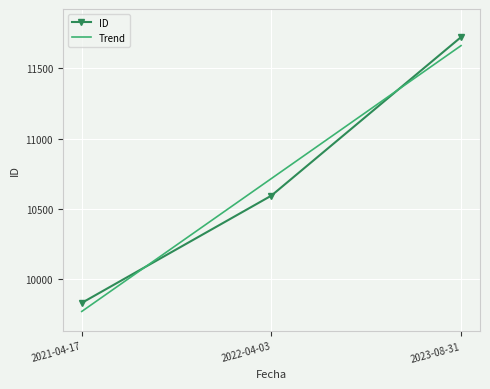

What is the spread (max minus min) of values at 2022-04-03?

121.7